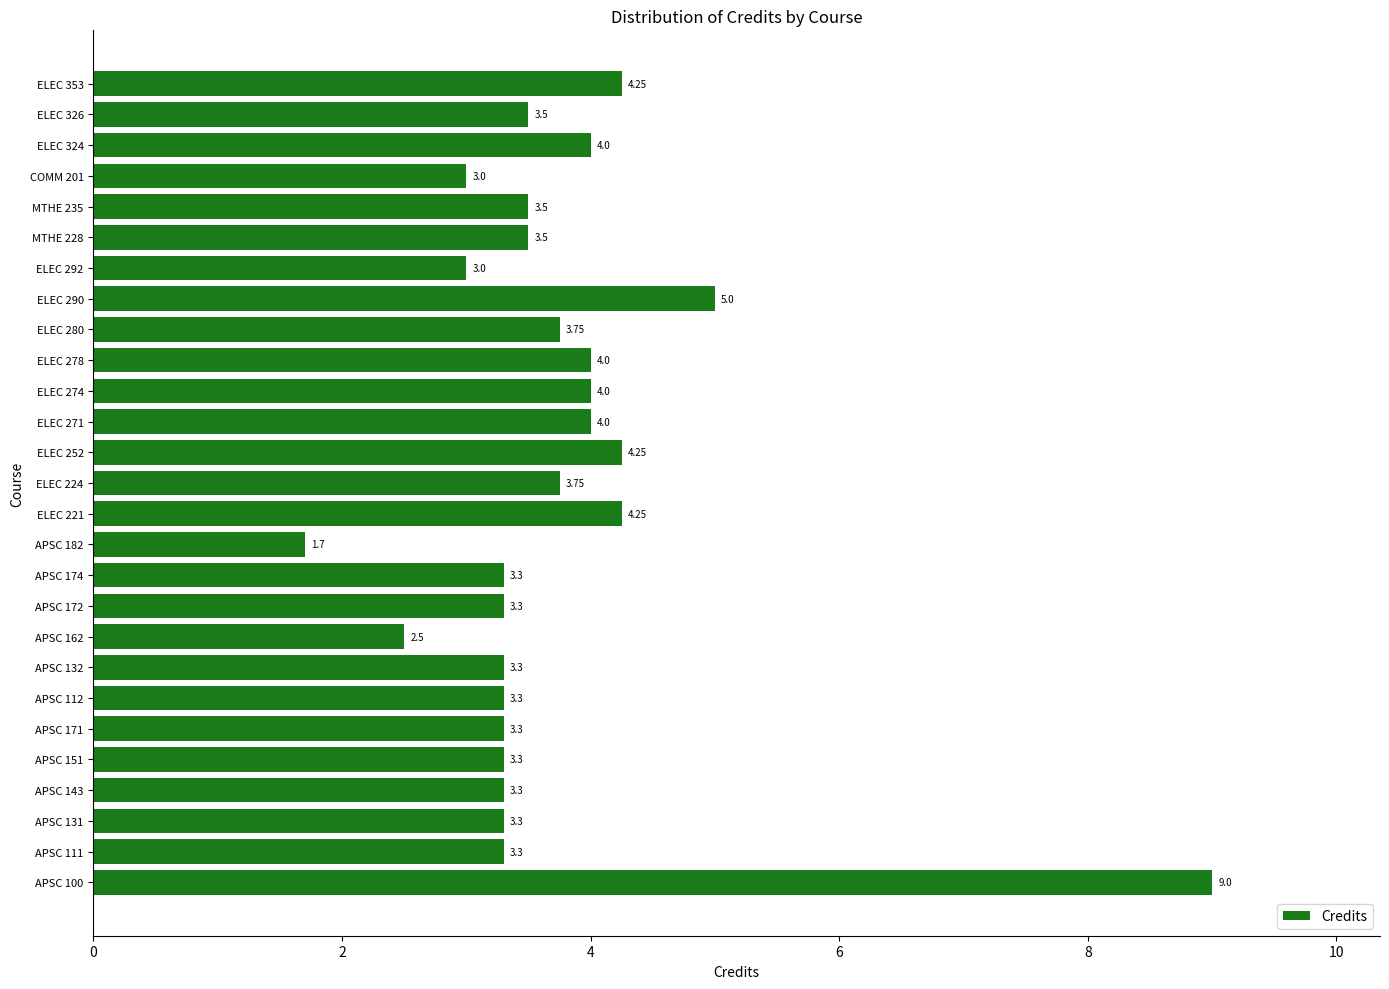

What is the greatest value displayed?

9.0